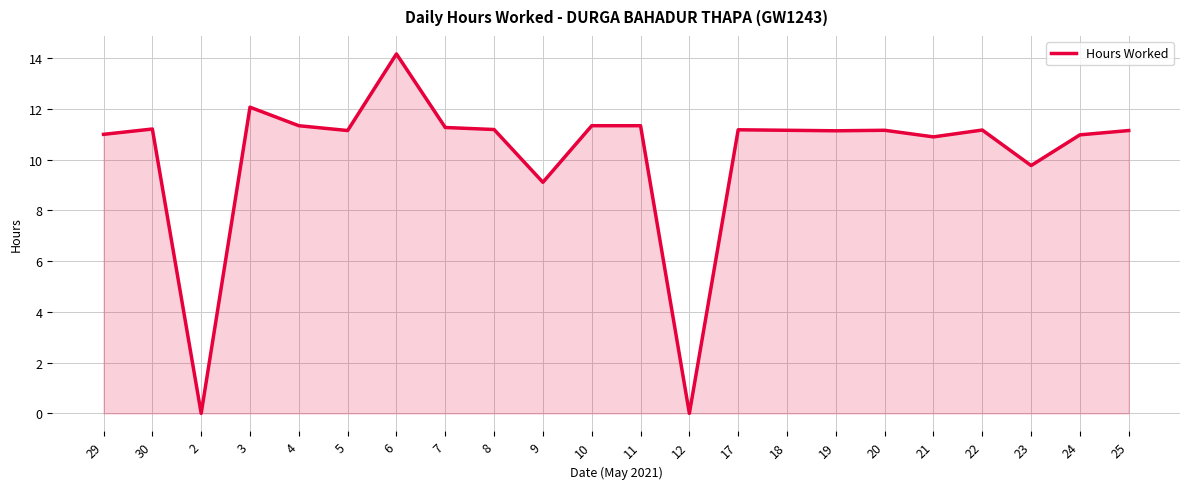

Approximately how many times larger is the value at 17 compared to 25?

1.0